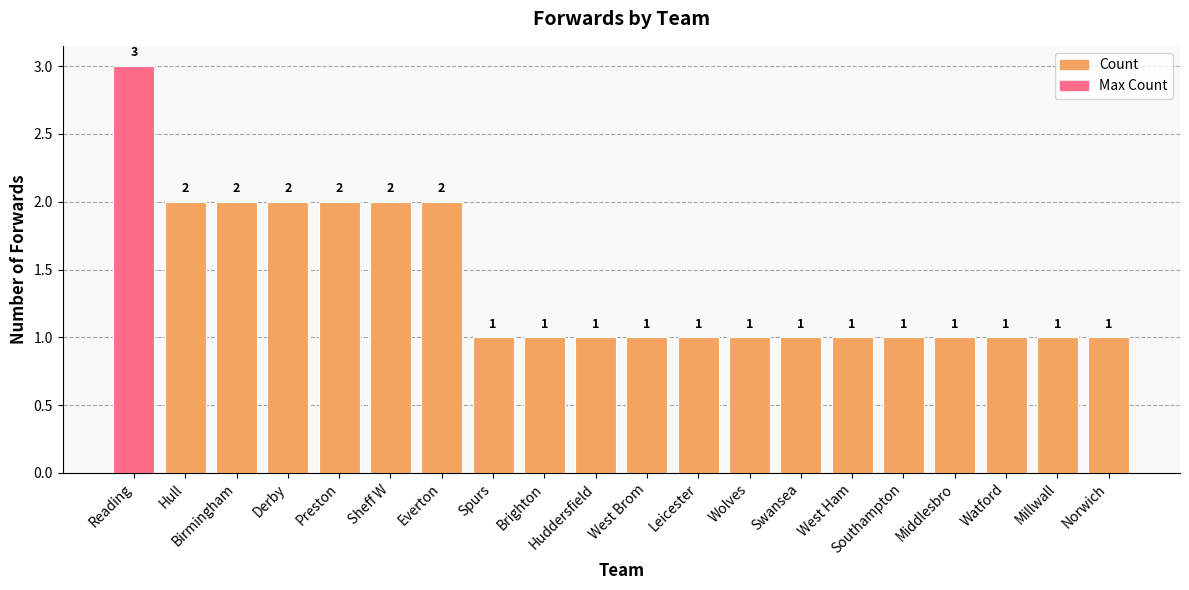

Which label corresponds to the largest value in the chart?

Reading